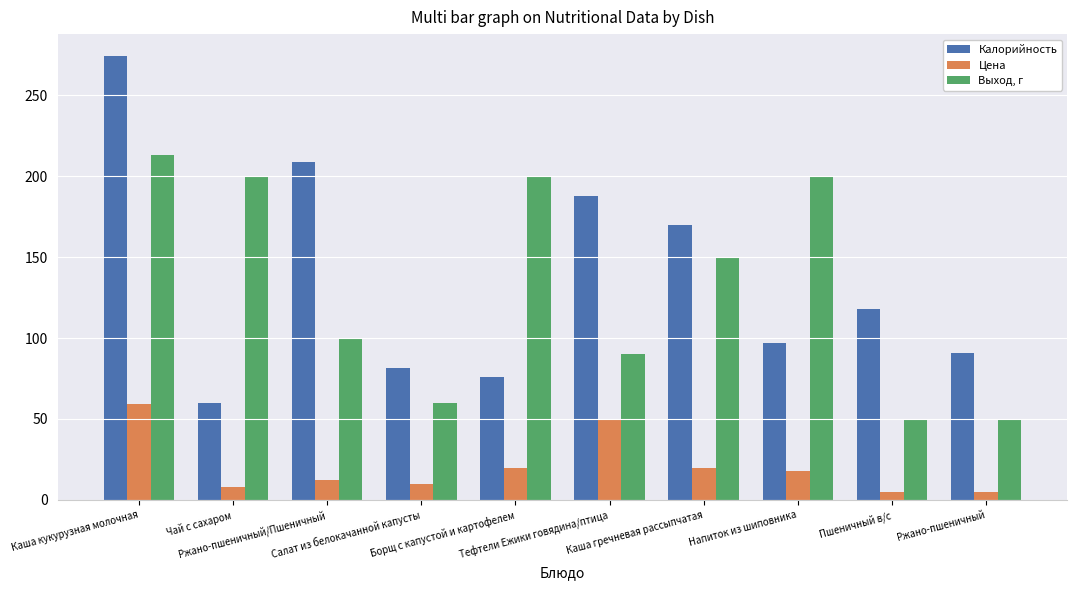

What are all the series names shown in the legend?

Калорийность, Цена, Выход, г